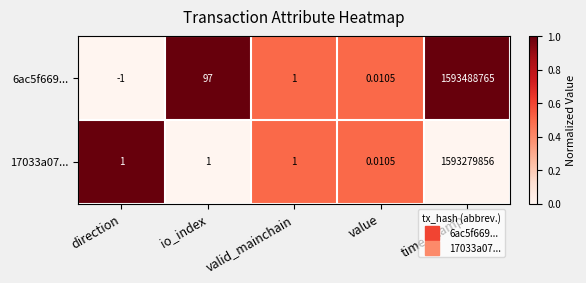

Which category has the highest value in the 6ac5f669... series?

time_stamp